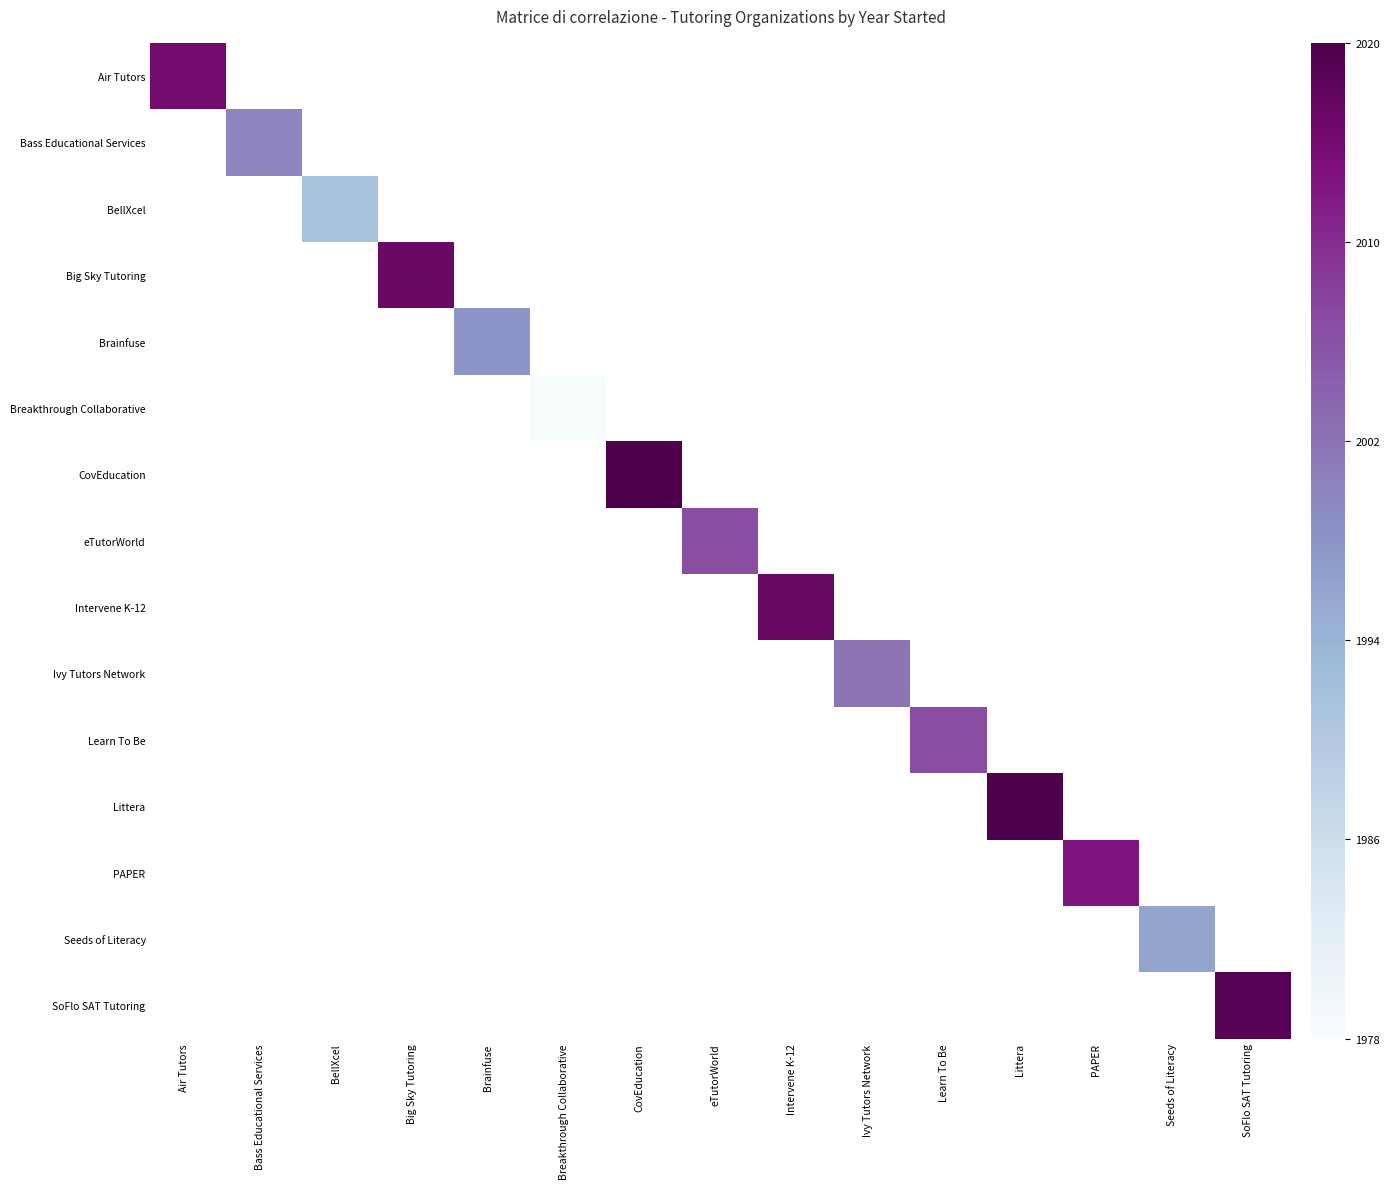

At which label does eTutorWorld first exceed 0?

eTutorWorld